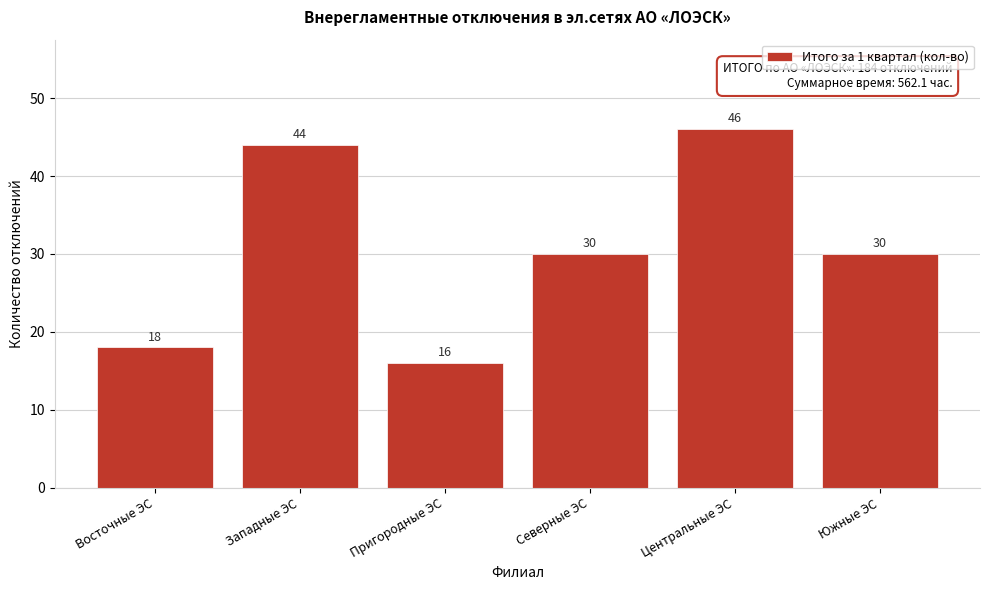

Reading left to right, transcribe all the data shown in this chart.

18	44	16	30	46	30